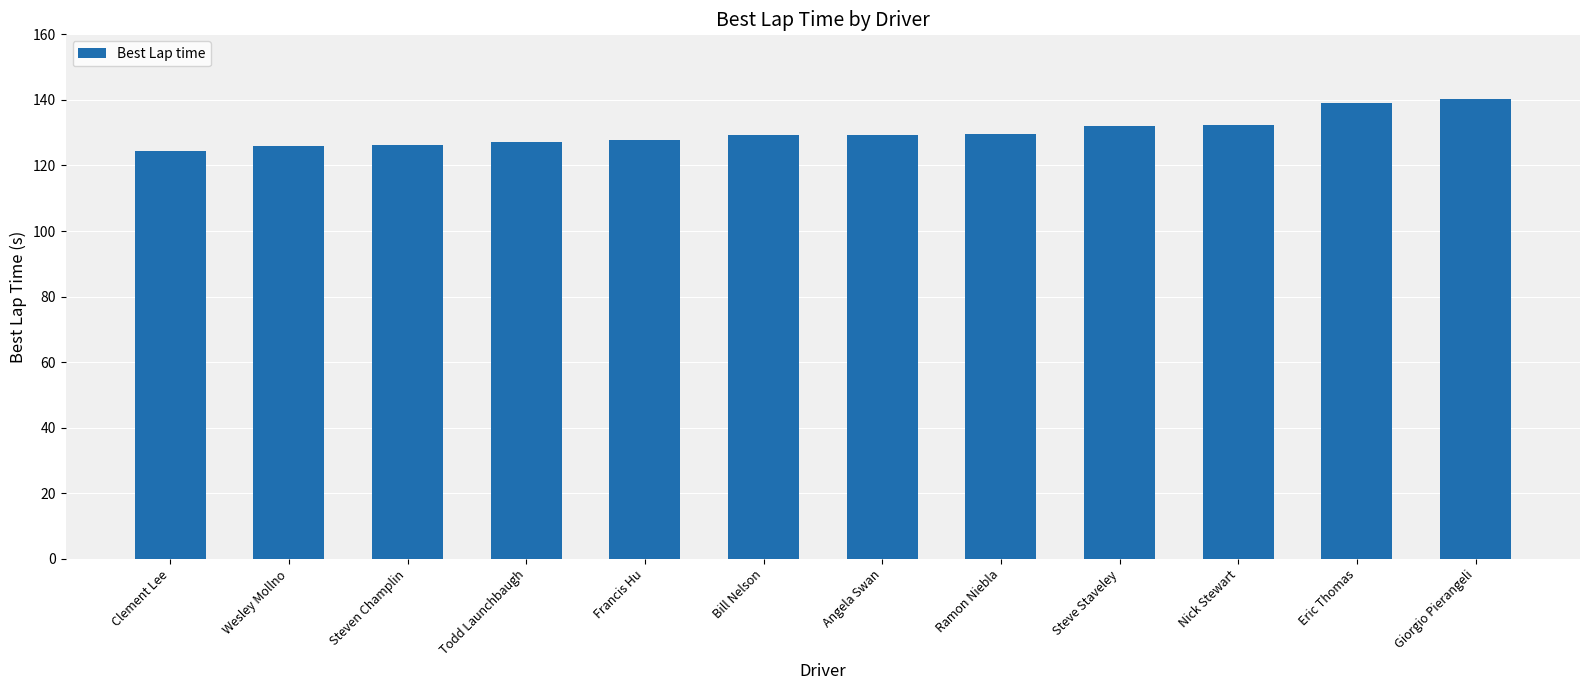

How many bars are there in total?

12